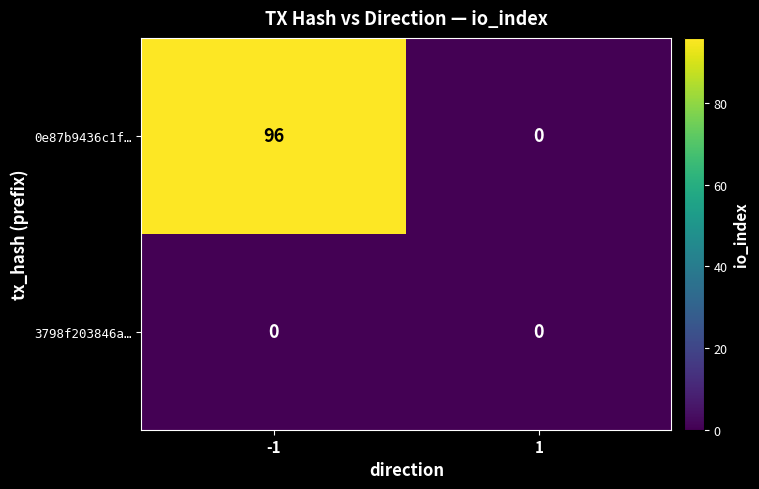

What is the difference between the maximum and minimum values in the 0e87b9436c1f… series?

96